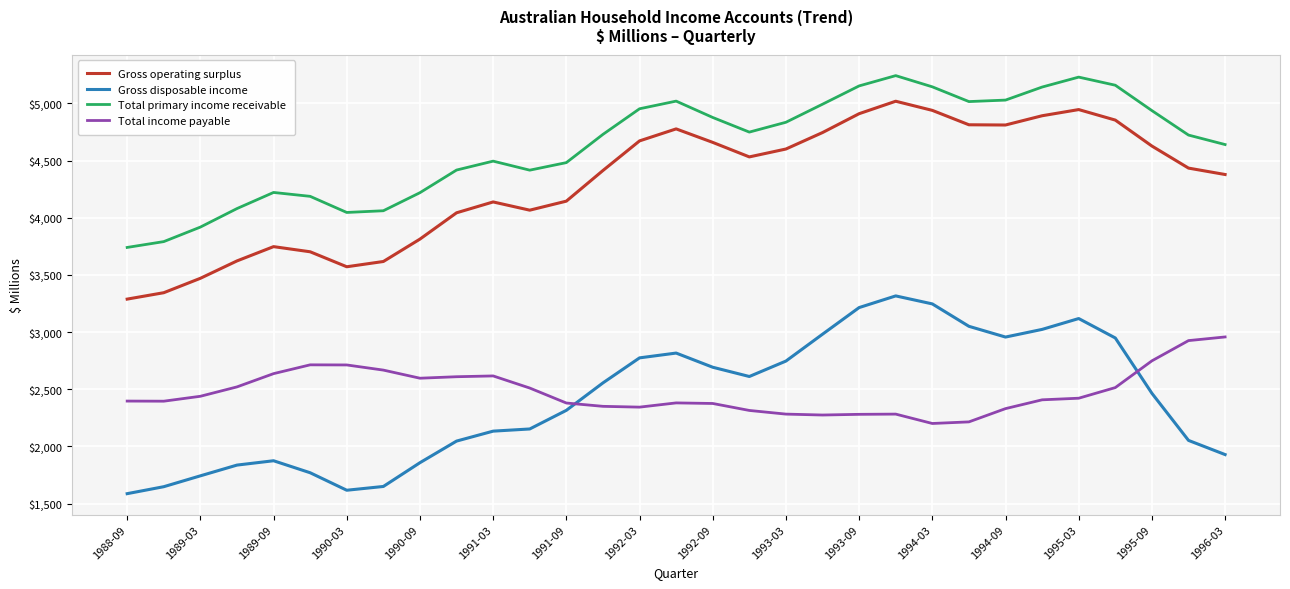

True or false: Gross disposable income and Gross operating surplus intersect in this chart.

False